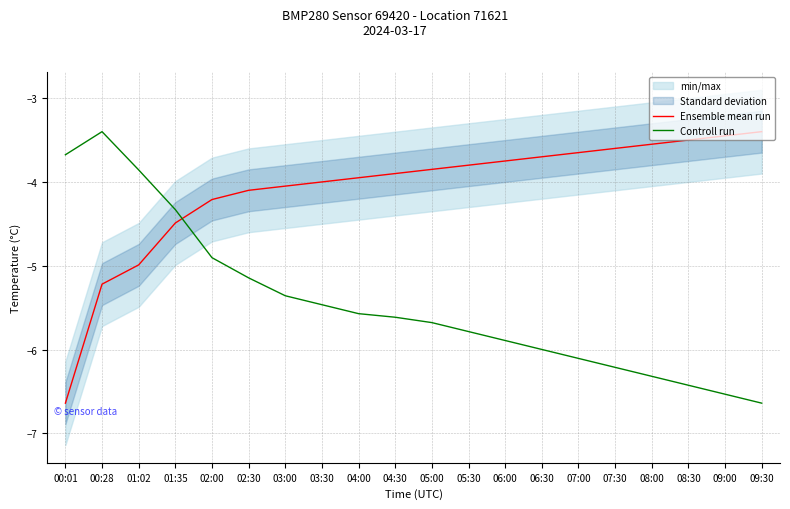

List the labels in order of Controll run value, smallest first.

09:30, 09:00, 08:30, 08:00, 07:30, 07:00, 06:30, 06:00, 05:30, 05:00, 04:30, 04:00, 03:30, 03:00, 02:30, 02:00, 01:35, 01:02, 00:01, 00:28